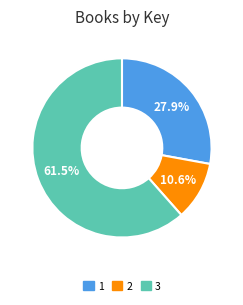

Which has a higher value, 3 or 2?

3